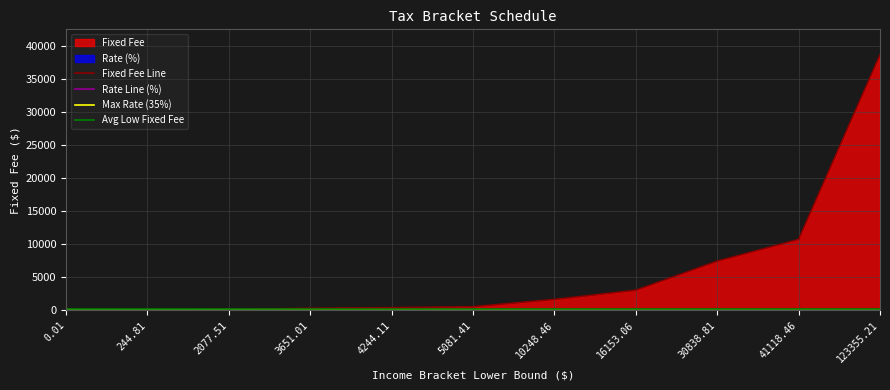

How many values in the Fixed Fee series are below 538?

5